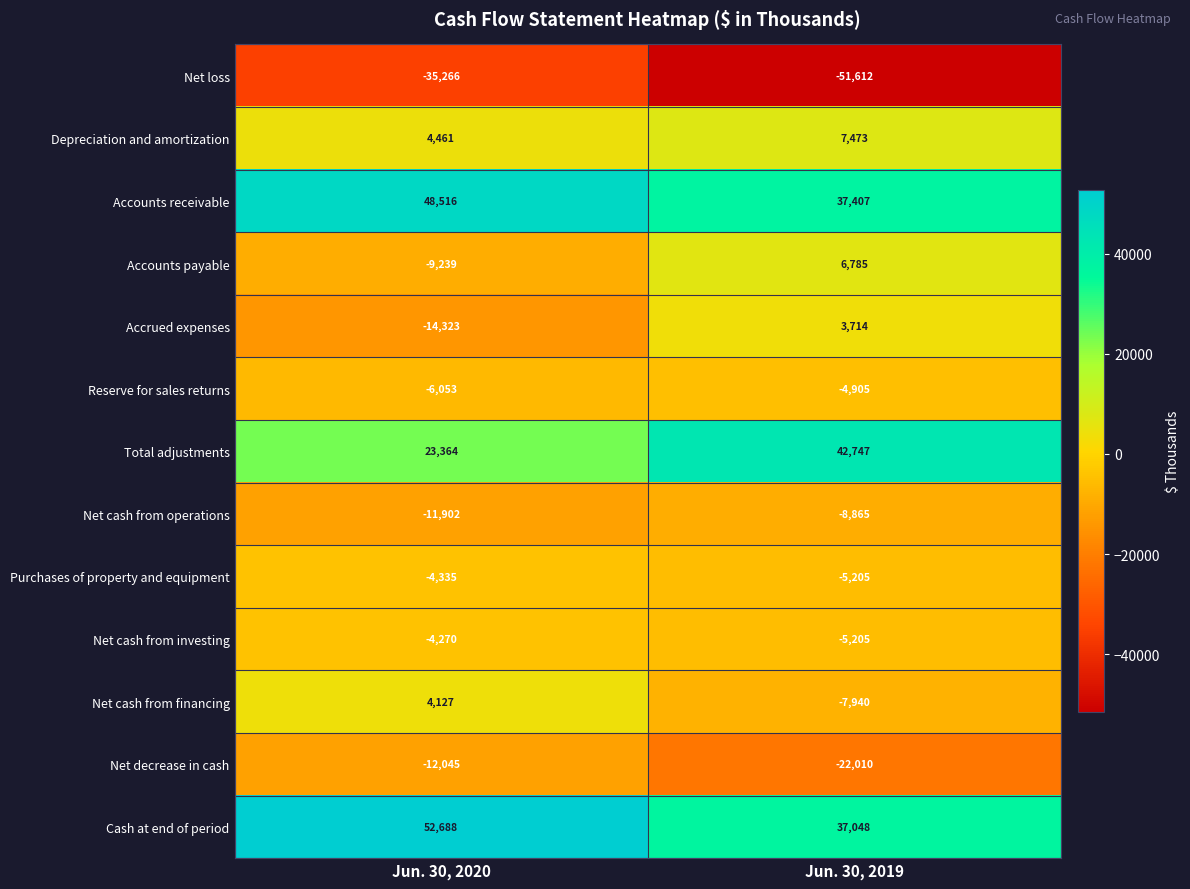

Count the number of categories in the chart.

2